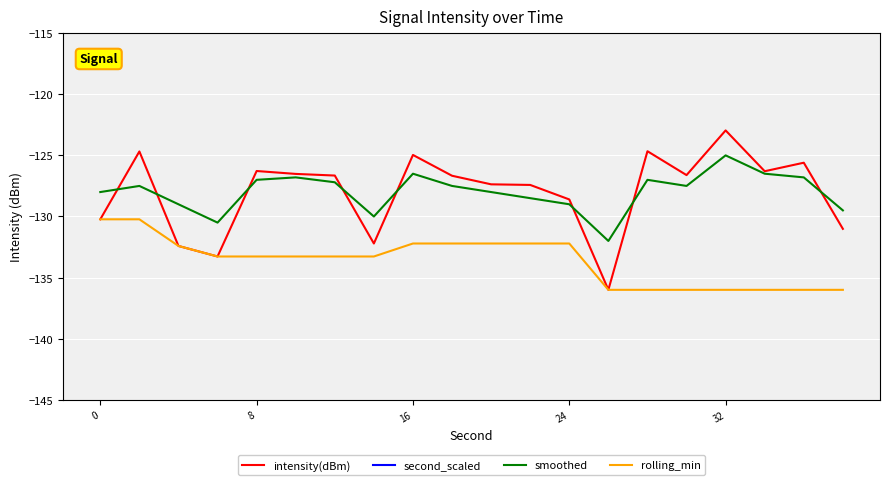

Is it true that rolling_min equals -136.0 at 32?

True